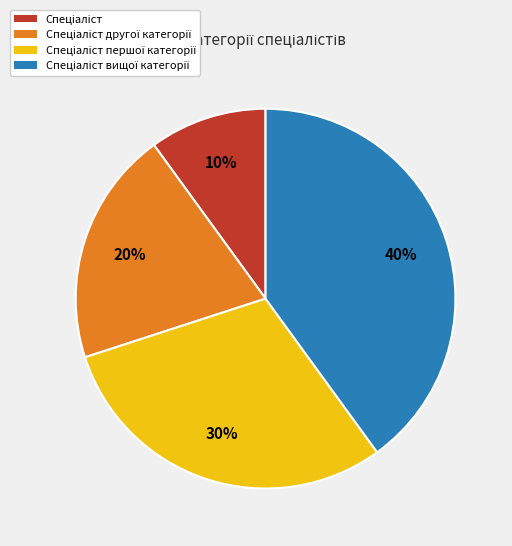

Does any single category account for the majority?

No